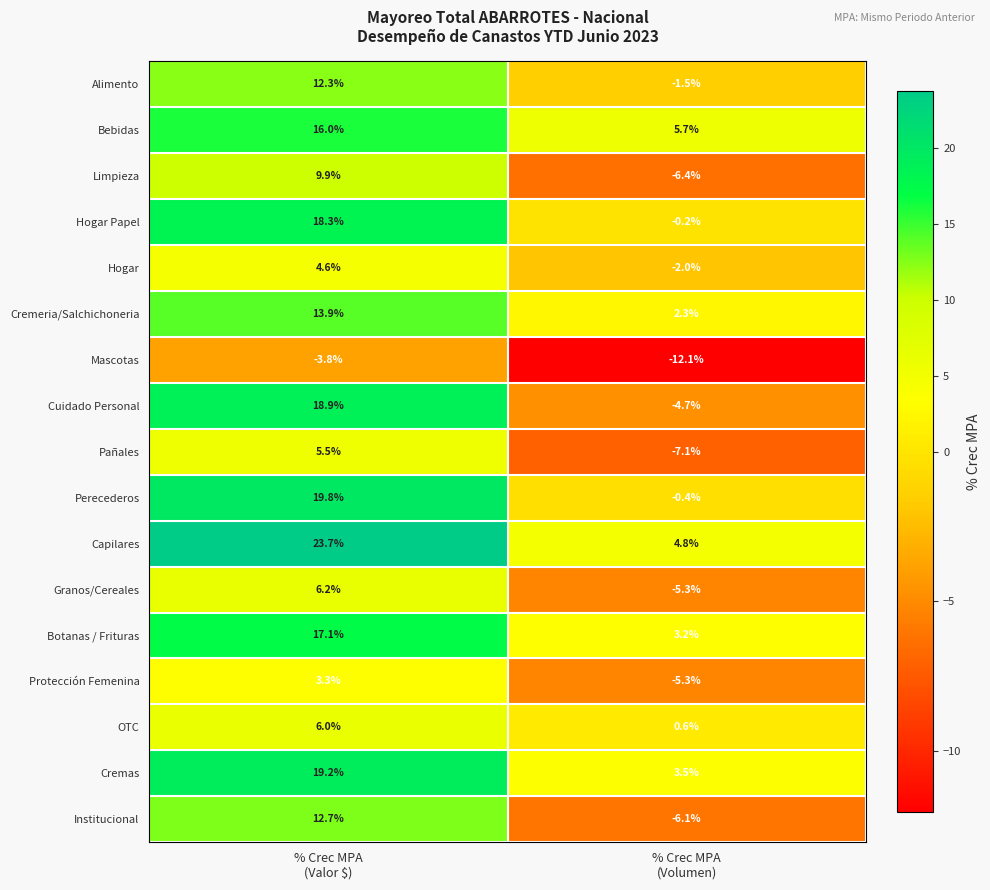

How many categories are shown in the chart?

2